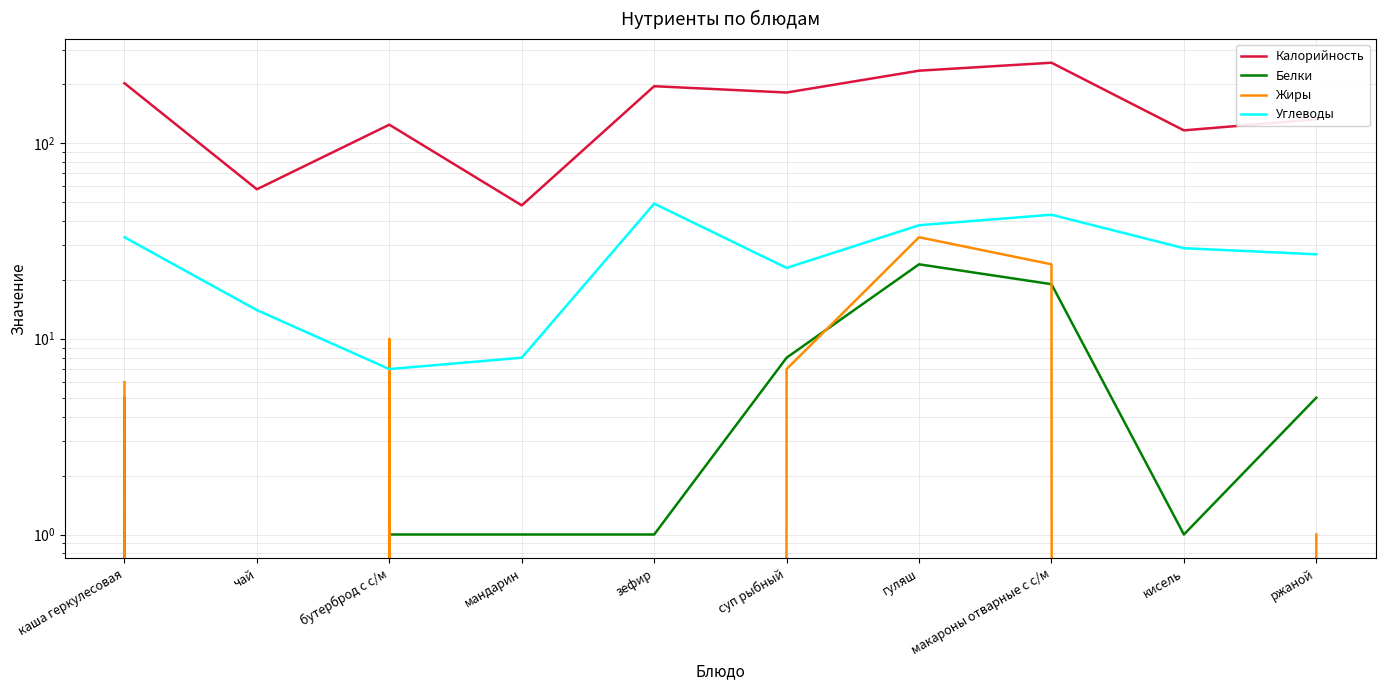

What position from the right is чай?

9